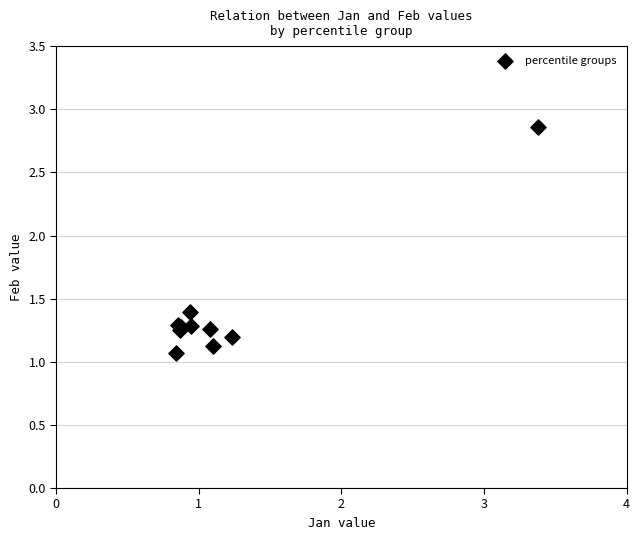

What Y value in the scatter plot is closest to 1?

1.1